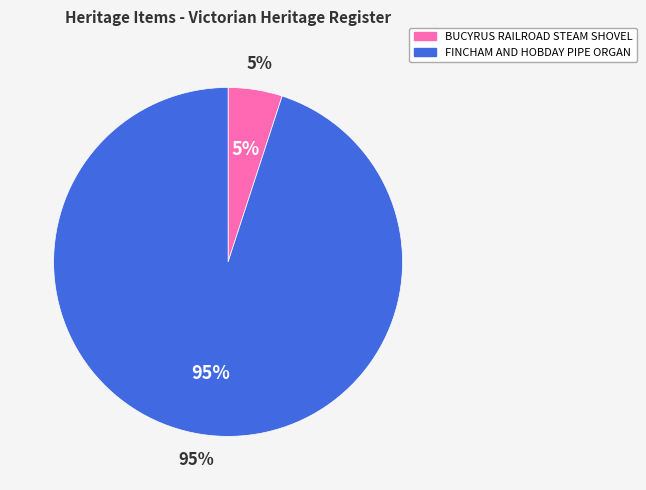

What is the smallest slice in the pie chart?

BUCYRUS RAILROAD STEAM SHOVEL